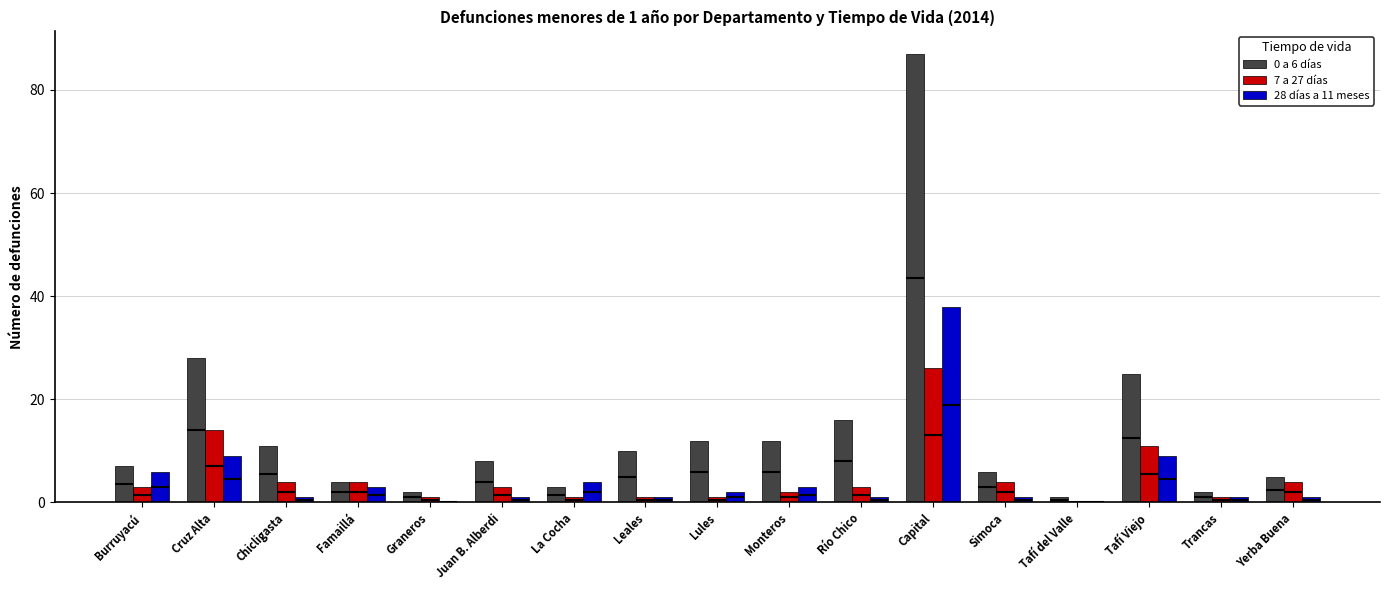

Is it true that 0 a 6 días equals 17 at Leales?

False